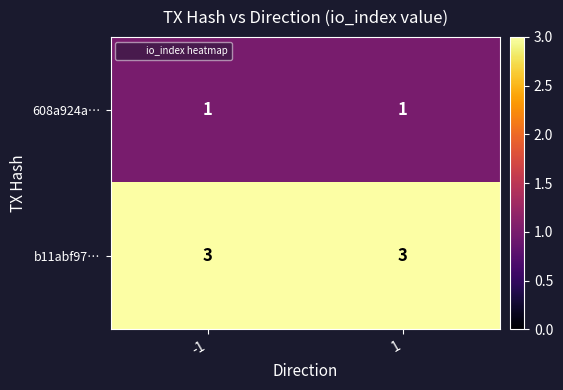

What is the minimum value shown in the chart?

1